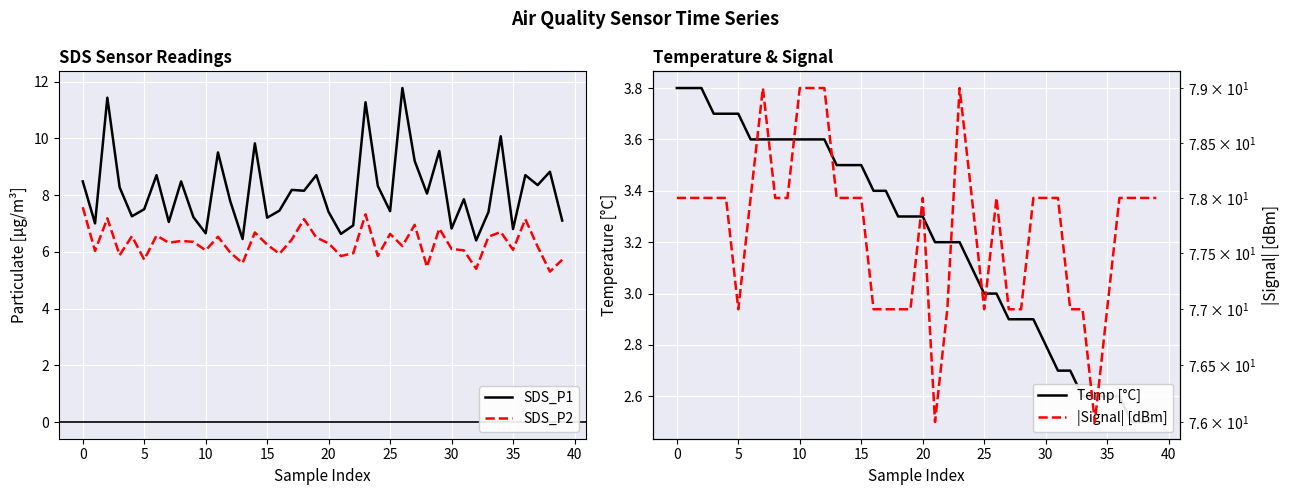

The value of SDS_P2 at 35 is 6.1. True or false?

True